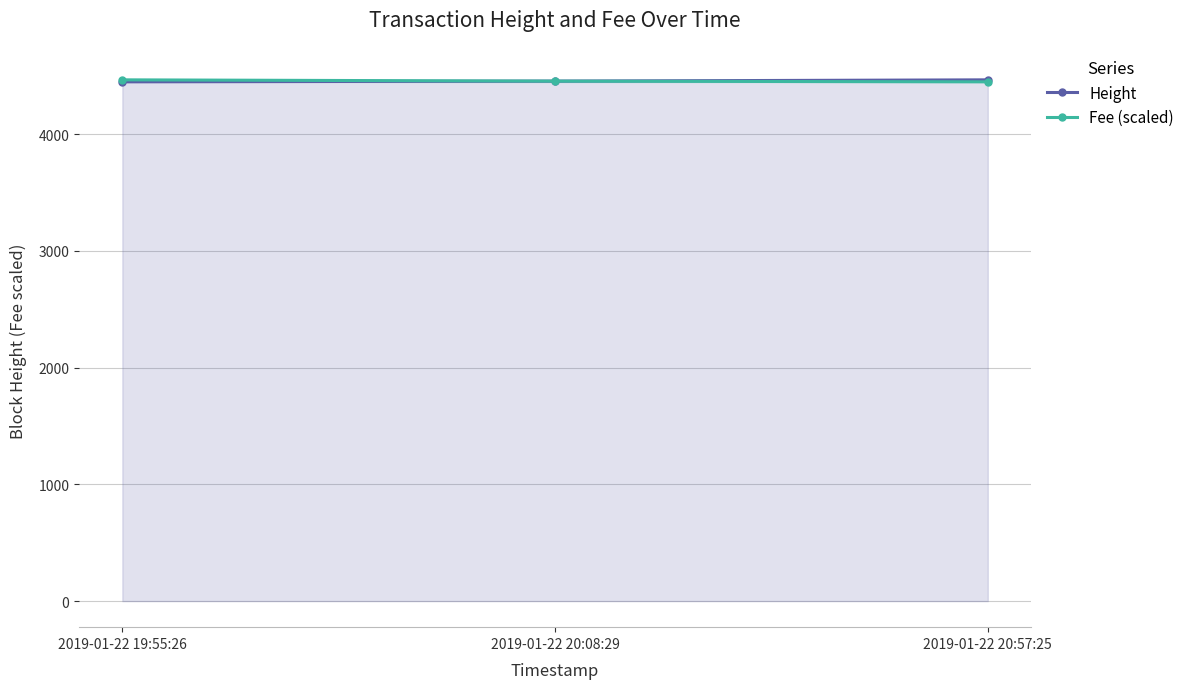

What is the average value of the Height series?

4456.7